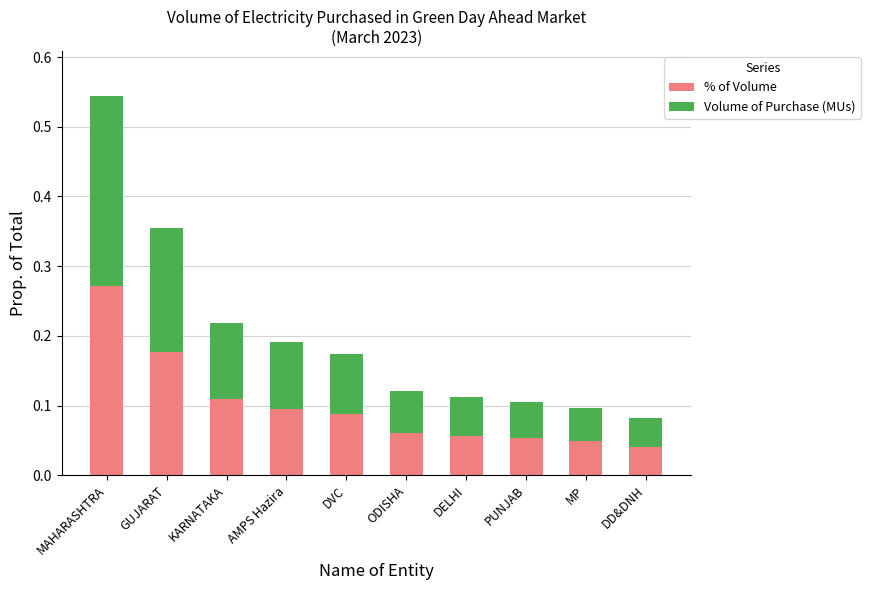

Which category has the highest value in the % of Volume series?

MAHARASHTRA